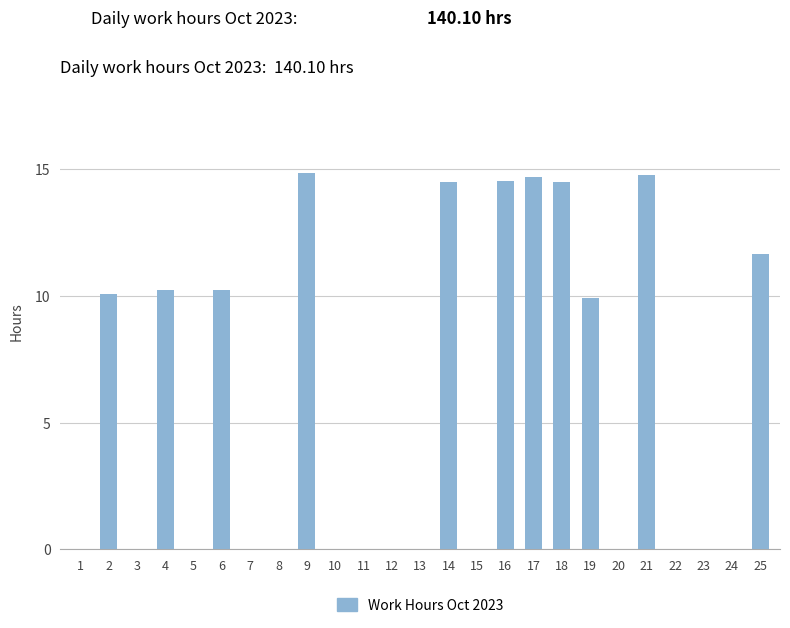

Between 11 and 16, which is larger?

16